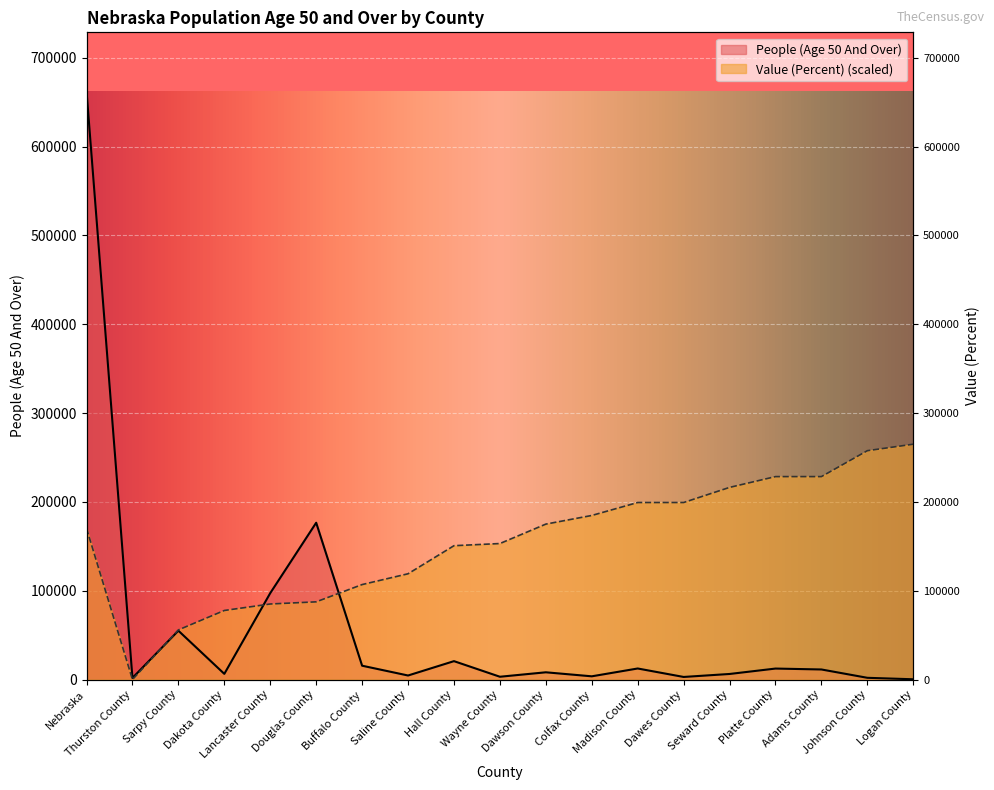

The Value (Percent) series shows 216354.9 at Seward County. True or false?

True